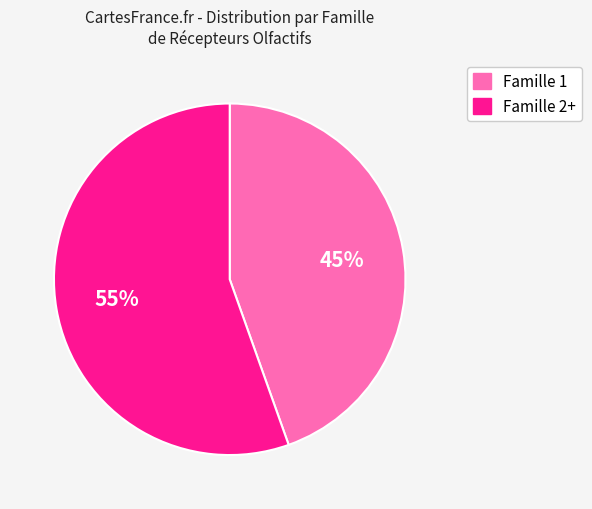

To the nearest percent, what is the average slice percentage?

50%